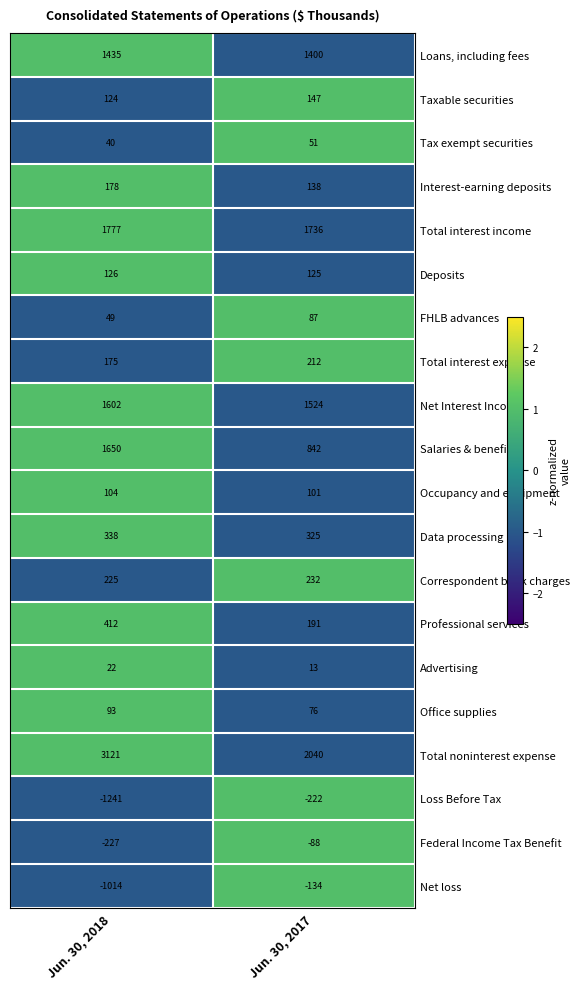

True or false: Total noninterest expense has a value of 3210 at Jun. 30, 2017.

False